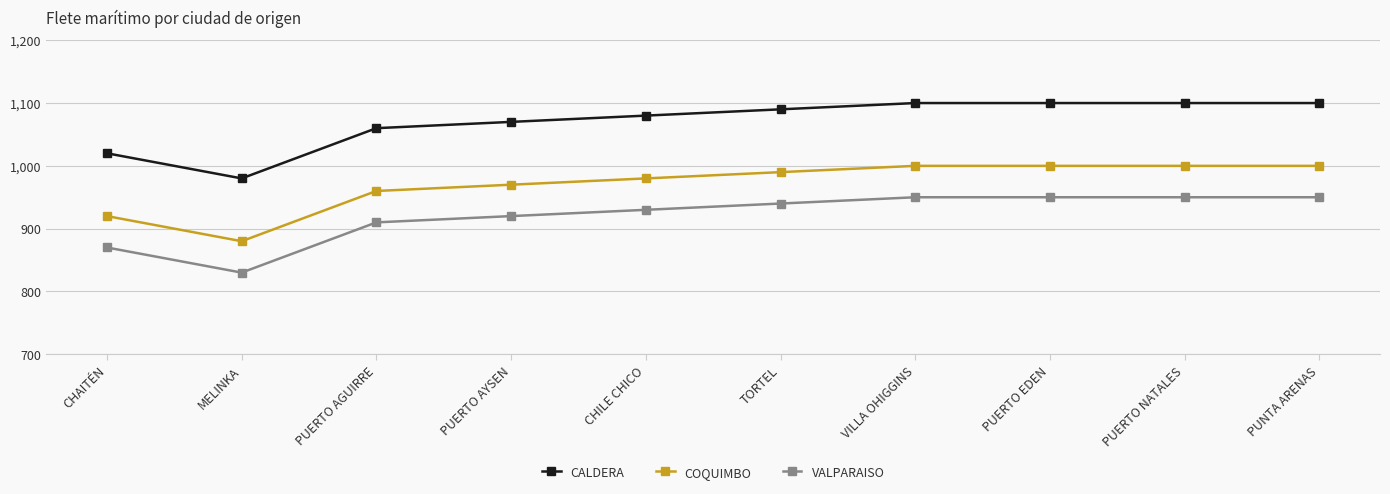

What position from the right is PUERTO AGUIRRE?

8